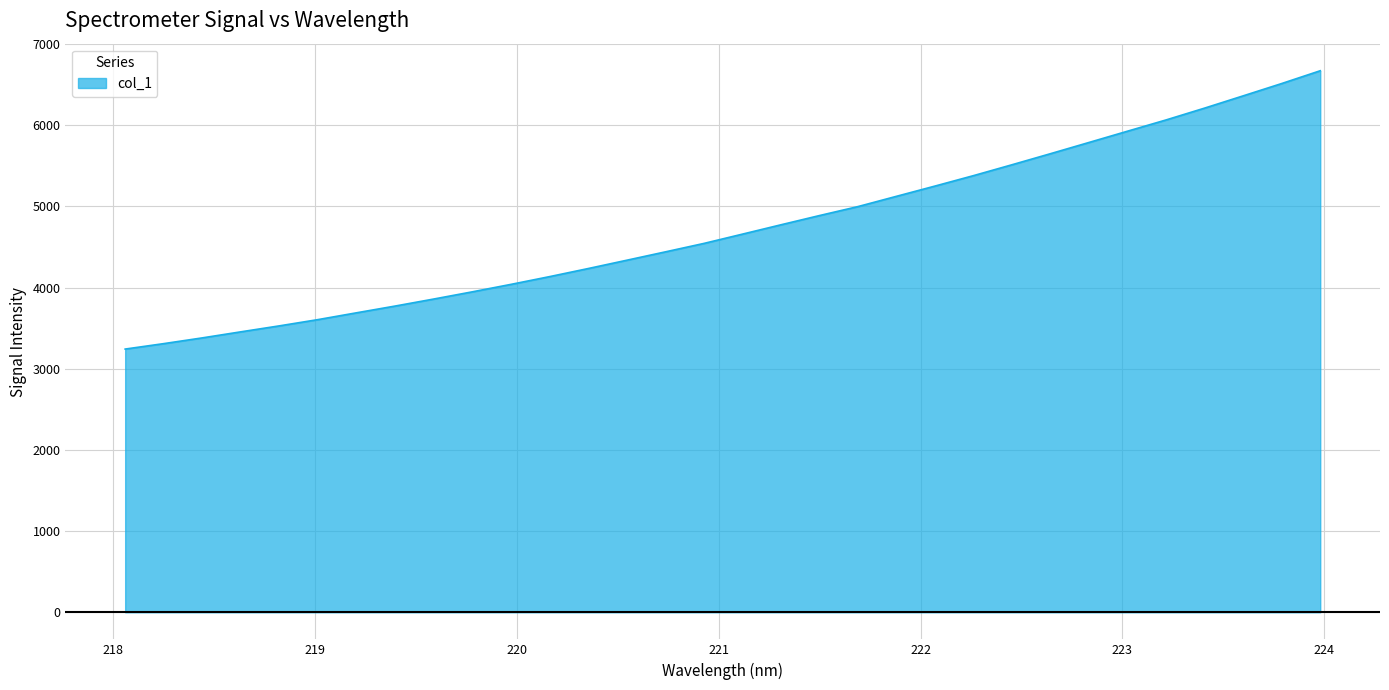

What is the greatest value displayed?

6670.3